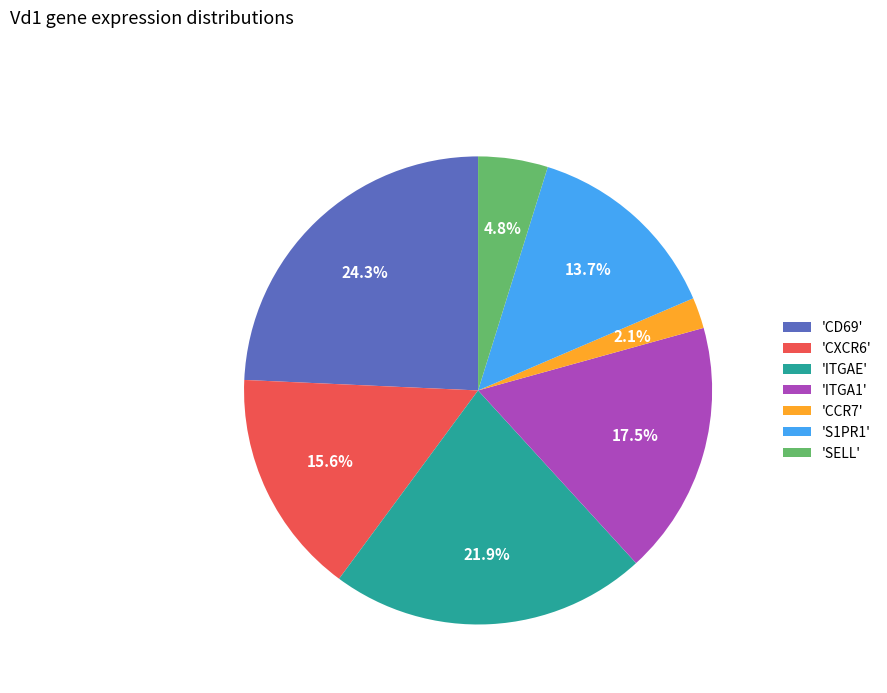

Is the sum of 'SELL' and 'CCR7' greater than half?

No